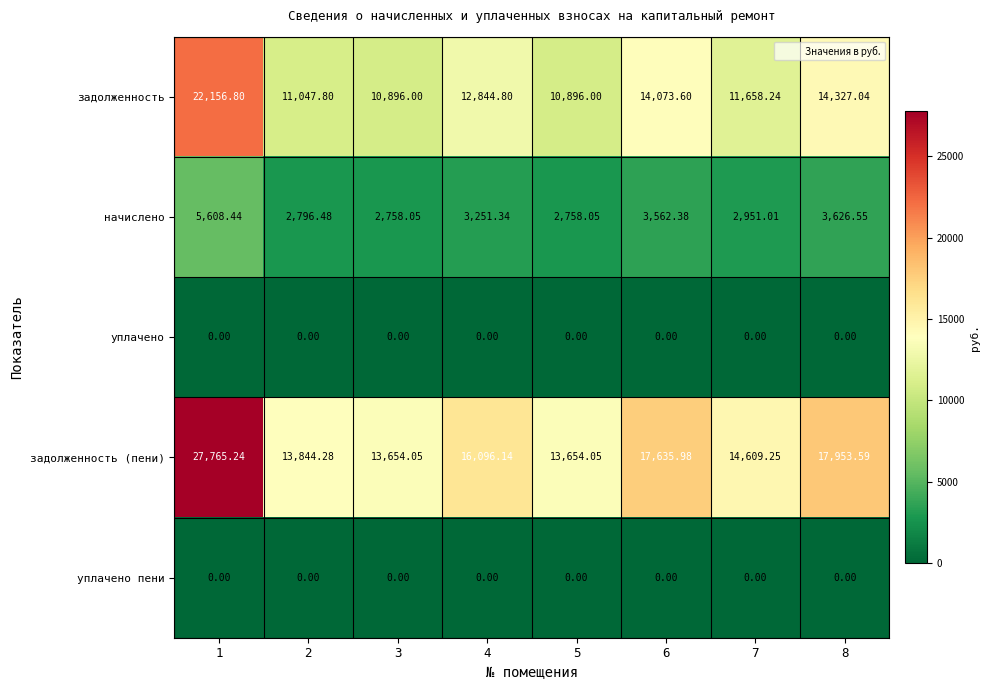

How many series are shown in this chart?

5